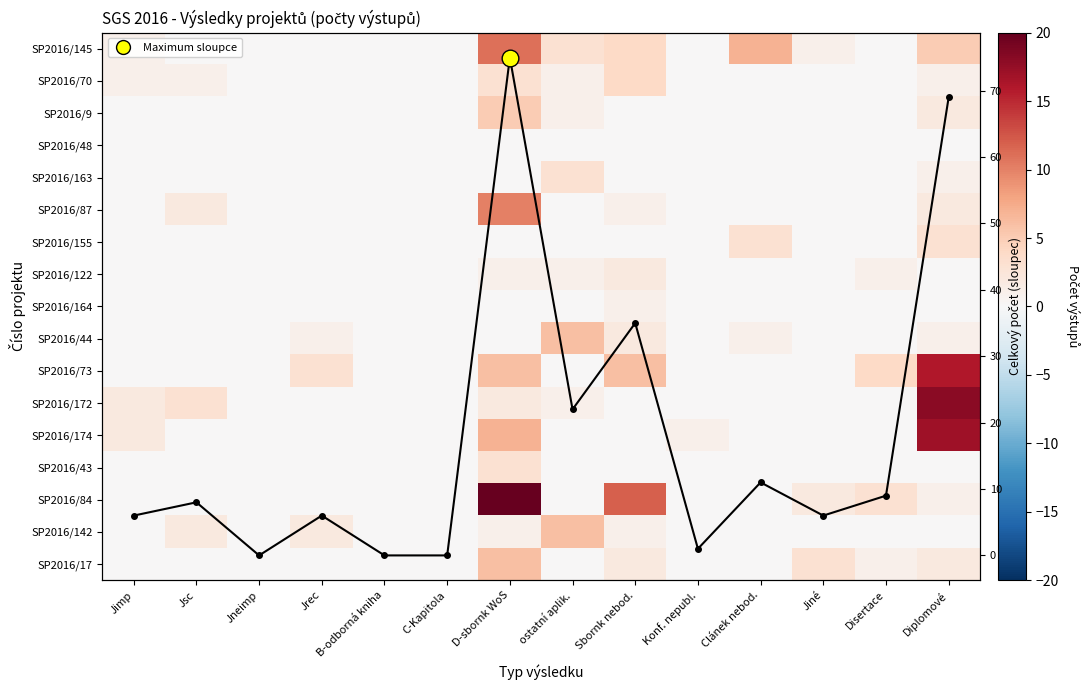

At which label does SP2016/70 reach its peak?

Sbornk nebod.